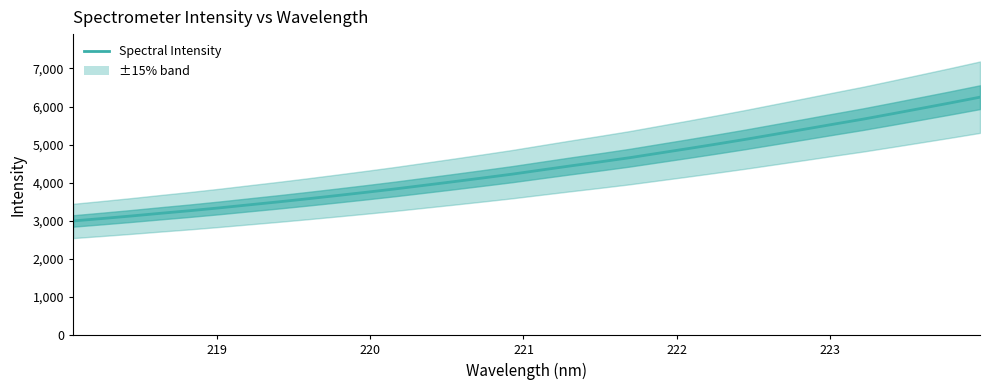

Reading left to right, list all the values displayed in this chart.

2998.2	3062.4	3129.3	3199.9	3268.1	3341.8	3420.1	3497.7	3579.0	3663.4	3749.6	3838.6	3933.5	4028.9	4126.6	4226.2	4335.3	4443.3	4547.8	4656.1	4775.8	4894.8	5017.1	5142.5	5274.2	5405.4	5538.8	5669.5	5810.6	5953.8	6097.7	6245.9